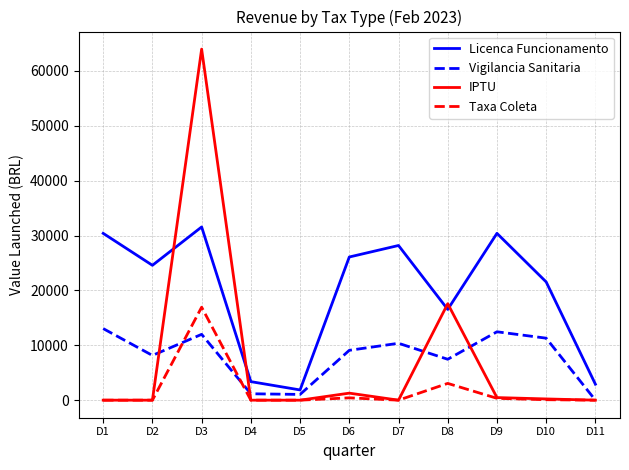

What are all the series names shown in the legend?

Licenca Funcionamento, Vigilancia Sanitaria, IPTU, Taxa Coleta